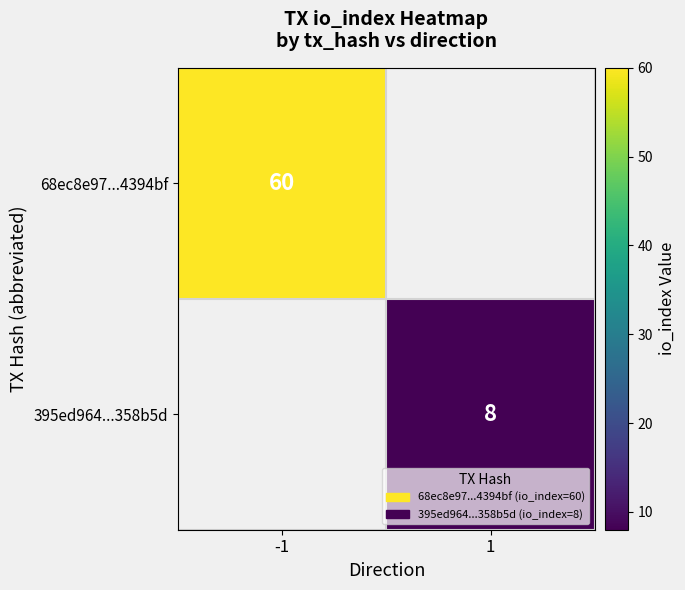

True or false: 395ed964...358b5d has a value of 8 at 1.

True